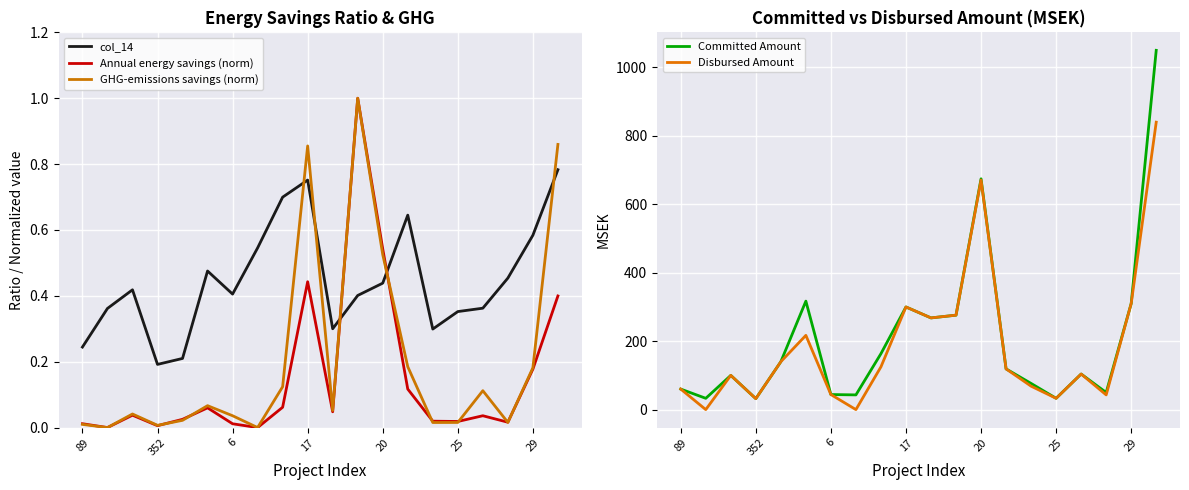

The col_14 series shows 0.2 at 16. True or false?

False